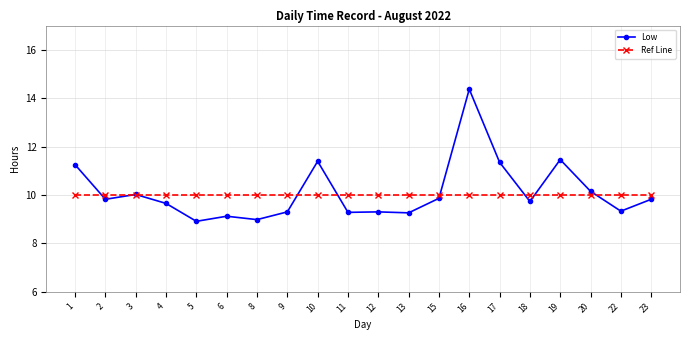

The Ref Line series shows 3.8 at 3. True or false?

False